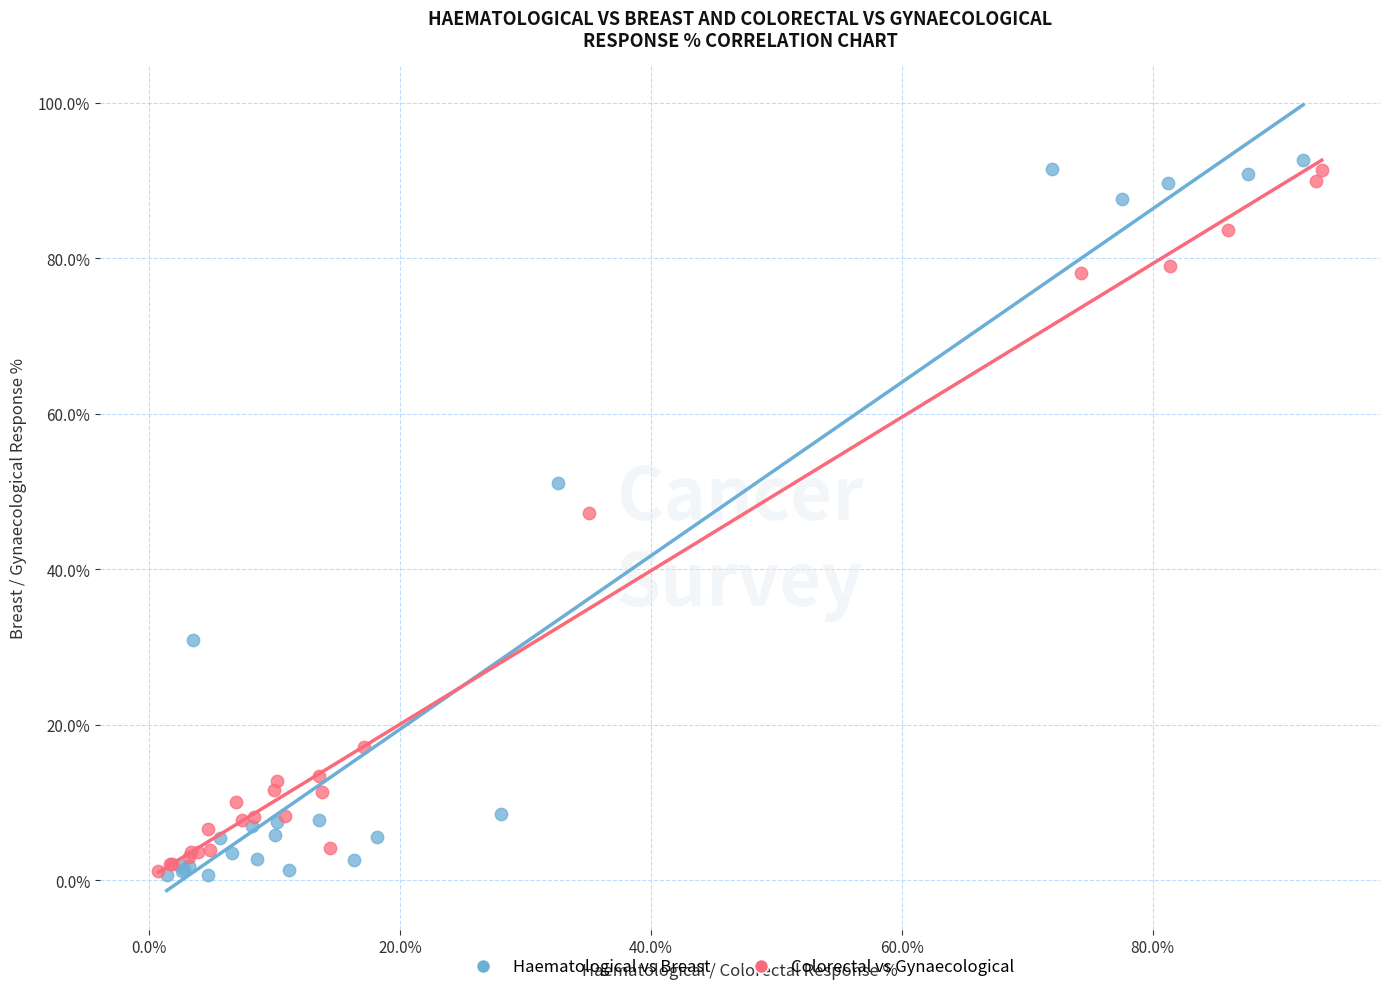

Which series has the widest spread of Y values?

Haematological vs Breast